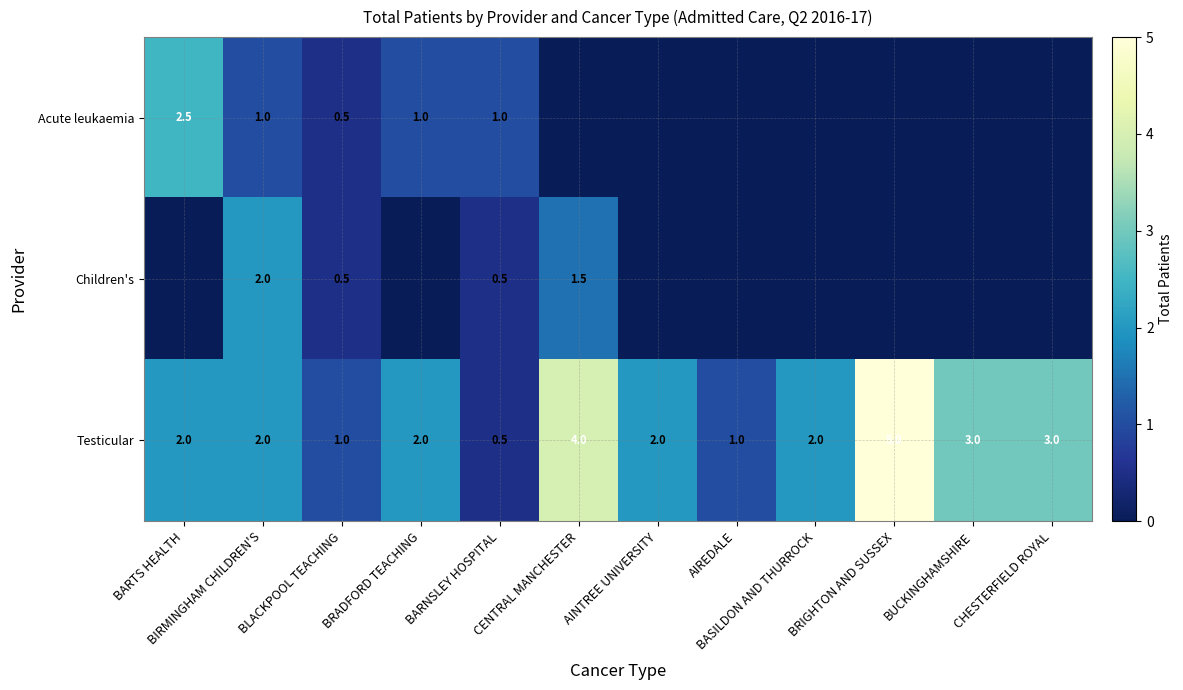

How many Testicular values are between 2 and 3?

7